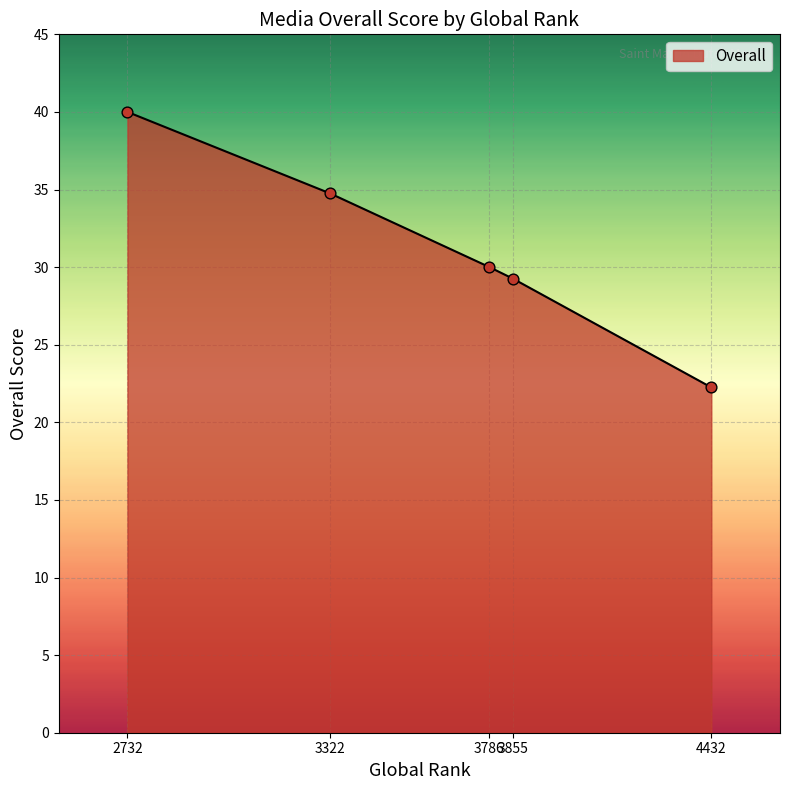

What is the change in value from 3322 to 3855?

-5.5